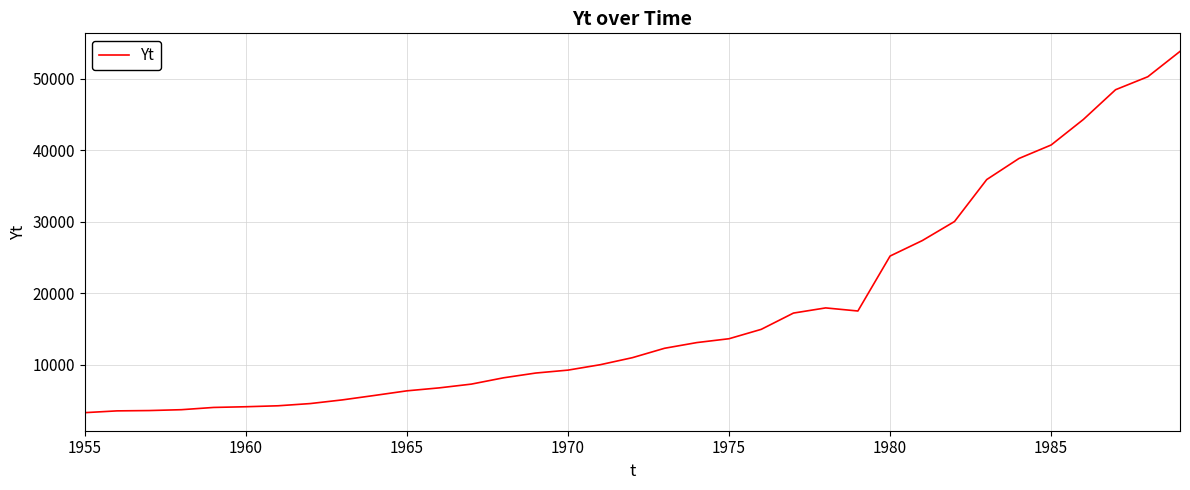

What is the sum of all values?

611147